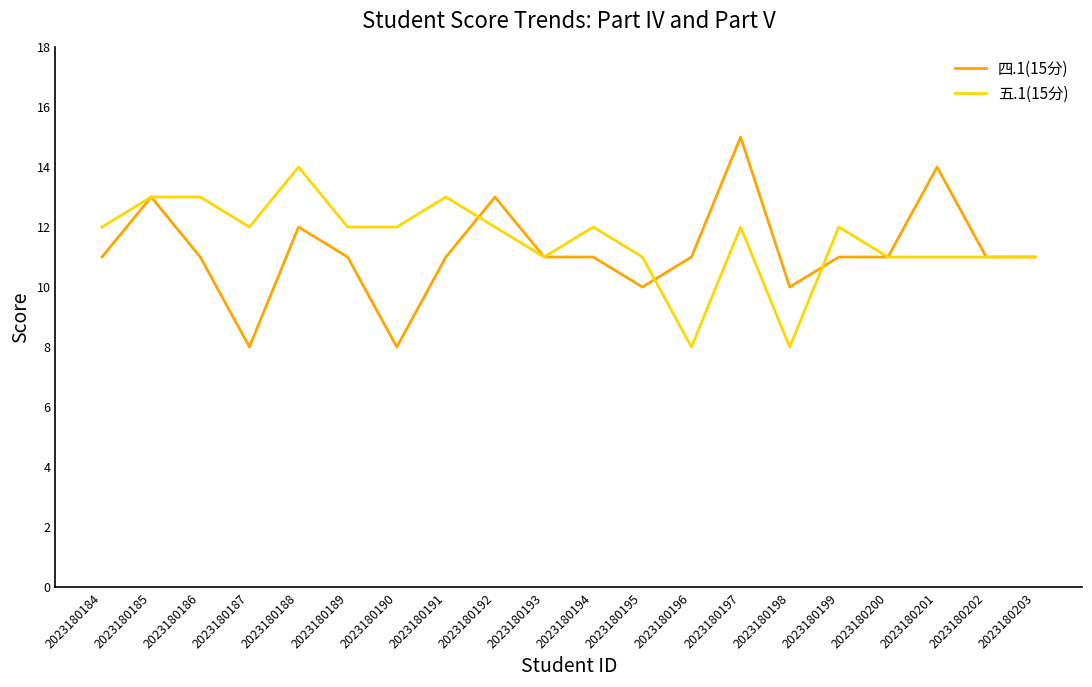

Reading left to right, list all the values displayed in this chart.

四.1(15分): 11	13	11	8	12	11	8	11	13	11	11	10	11	15	10	11	11	14	11	11
五.1(15分): 12	13	13	12	14	12	12	13	12	11	12	11	8	12	8	12	11	11	11	11